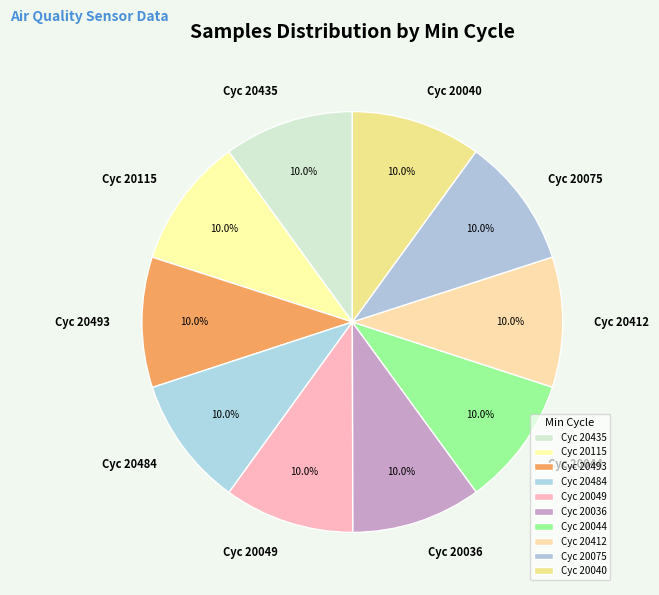

Does Cyc 20075 account for over 50% of the chart?

No